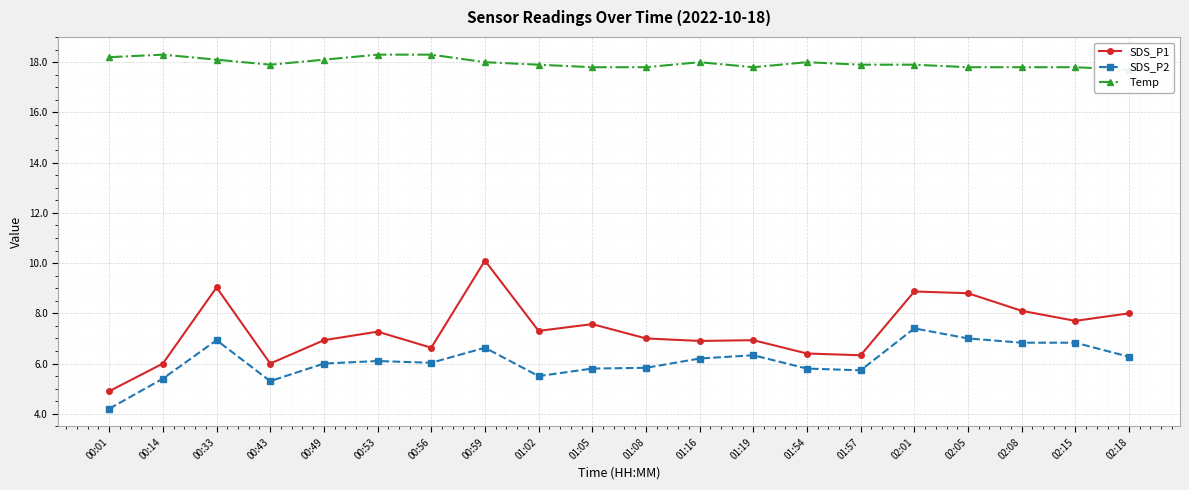

What is the difference between the Temp values at 02:15 and 02:01?

0.1